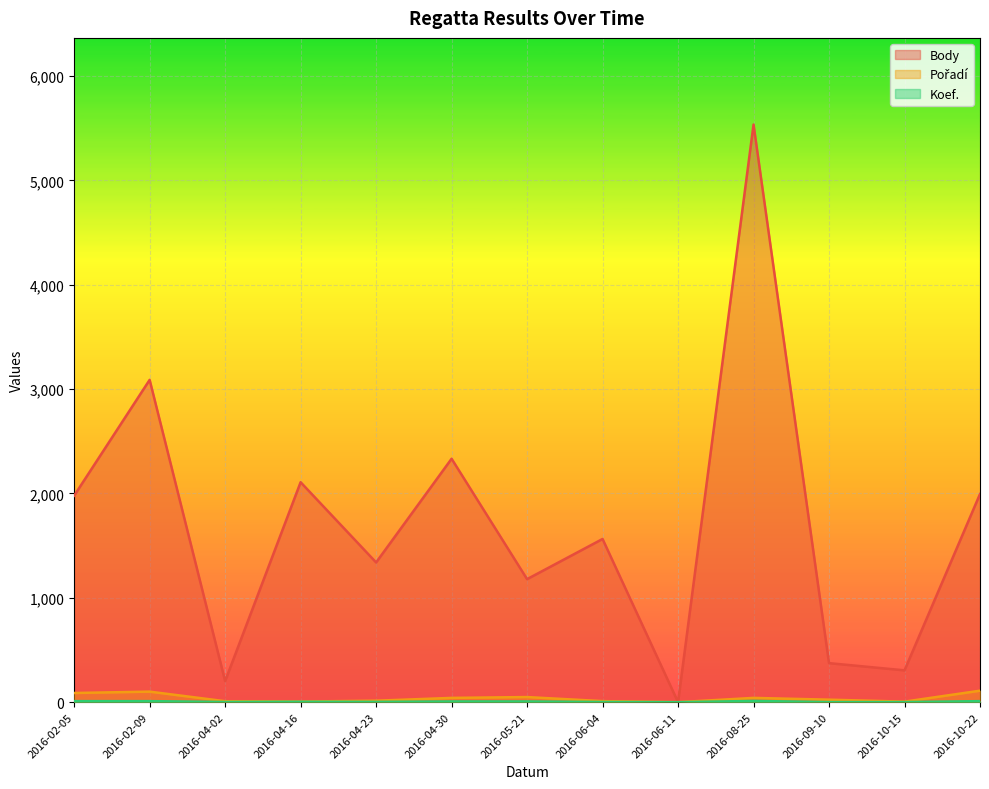

True or false: Pořadí has a value of 23 at 2016-08-25.

False